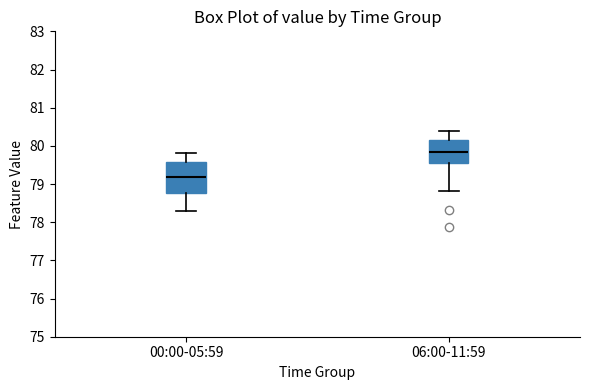

Which box has the highest median line?

06:00-11:59